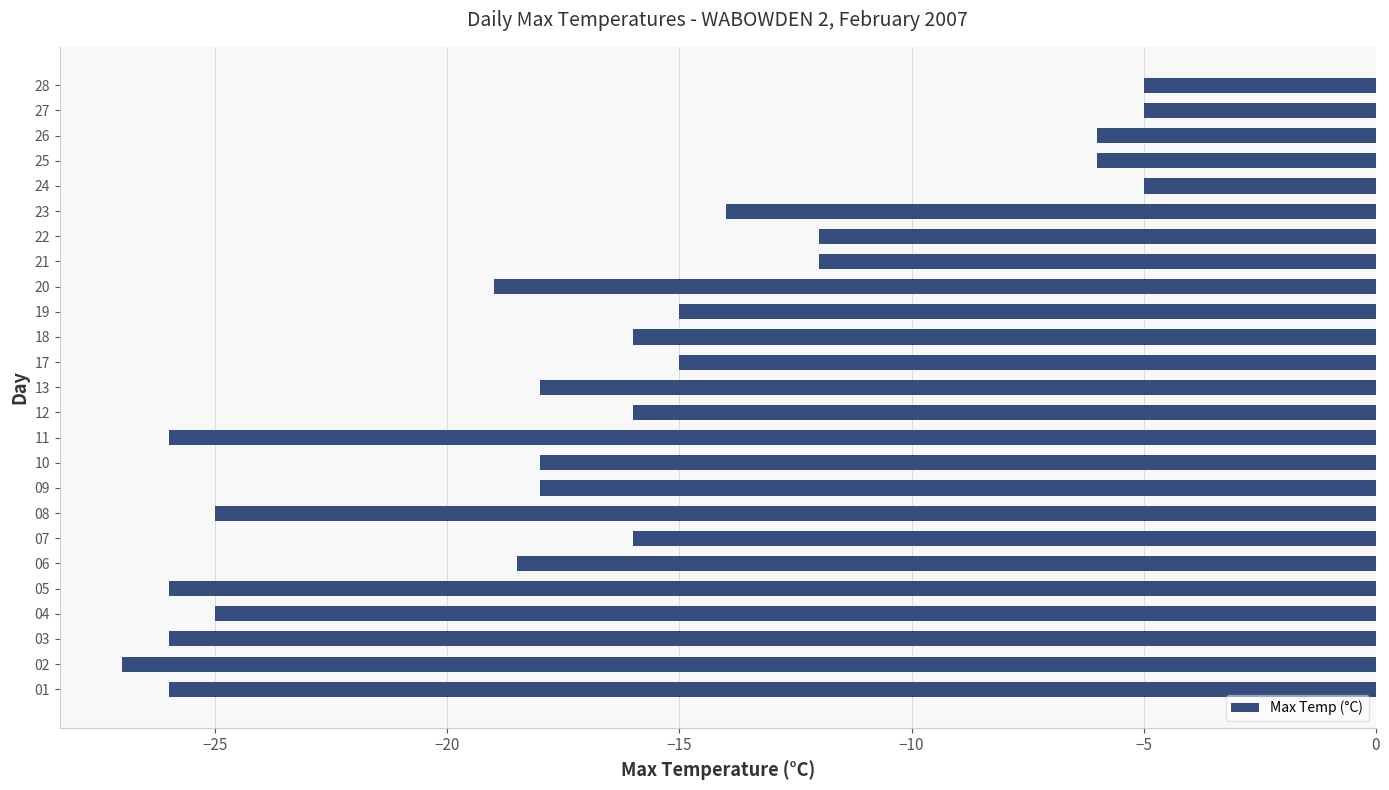

Are the bars grouped side by side (vs. stacked)?

No